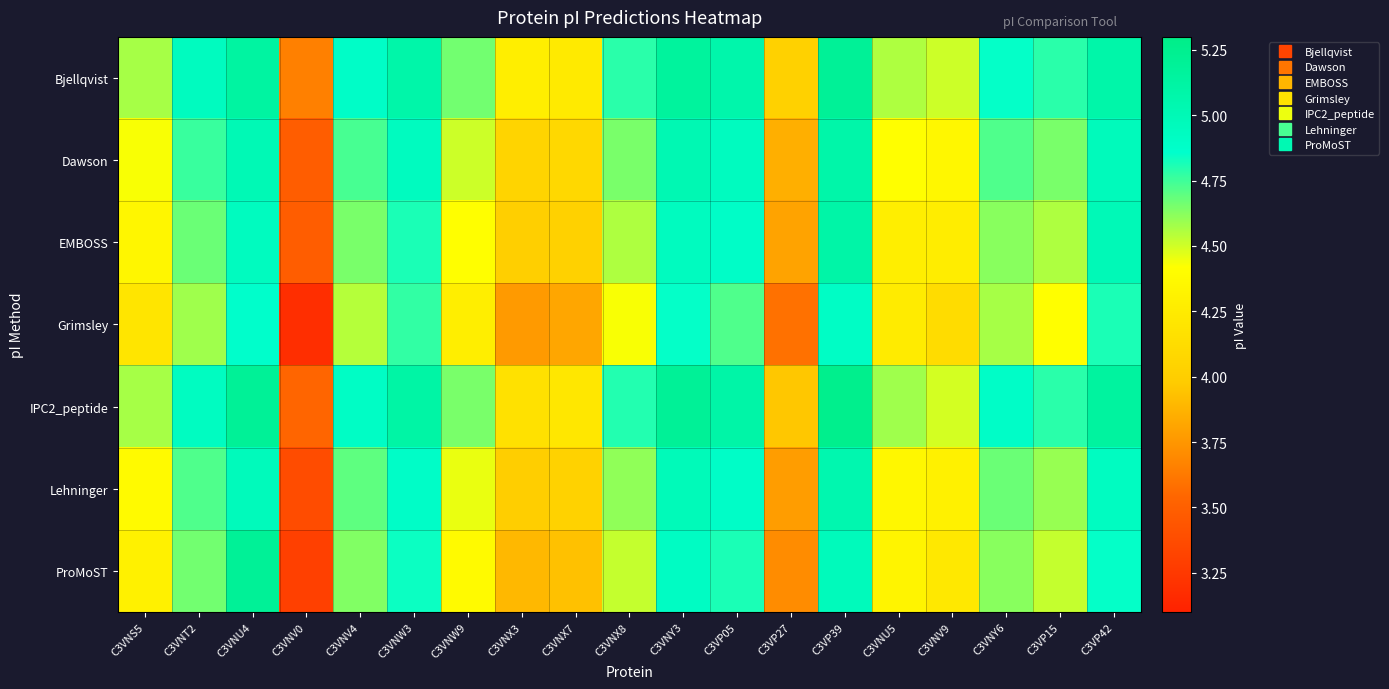

What is the minimum value shown in the chart?

3.2